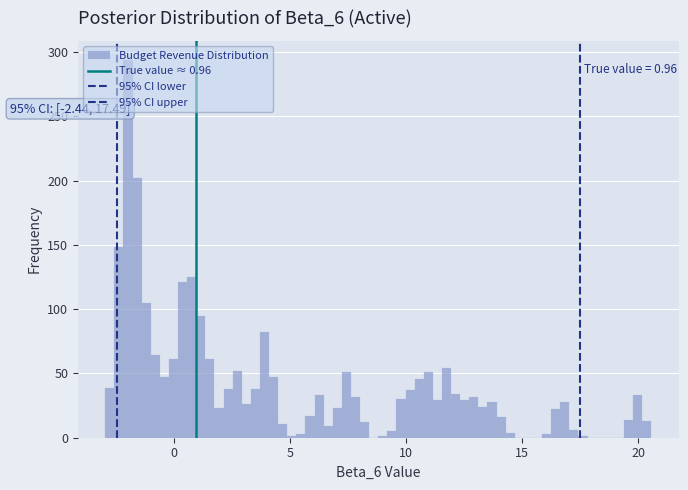

Read against the x-axis, roughly where is the centre of the tallest bar?

-2.0